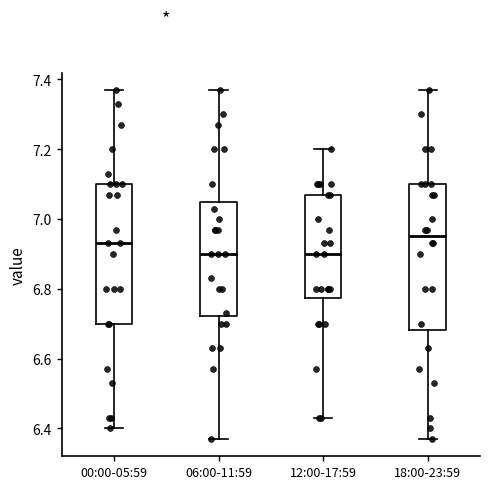

Where is the upper edge of the box for 00:00-05:59 on the y-axis? The values are not printed on the chart, so give them approximately, as read against the axis.

7.10